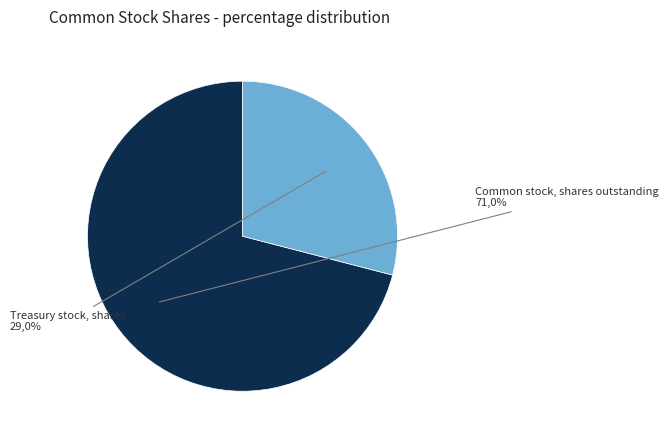

What is the smallest slice in the pie chart?

Treasury stock, shares